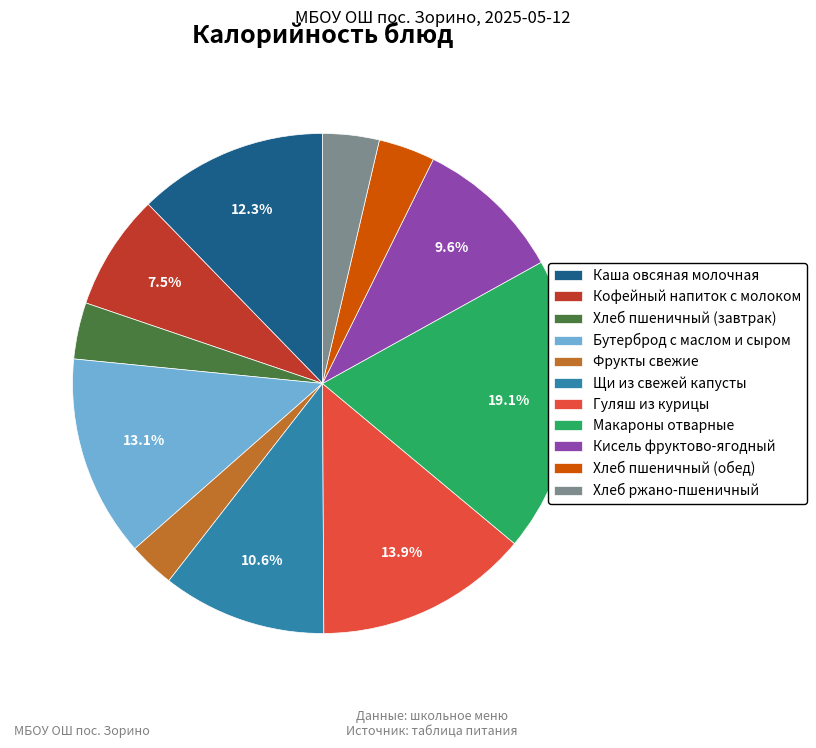

How many segments does this pie chart have?

11